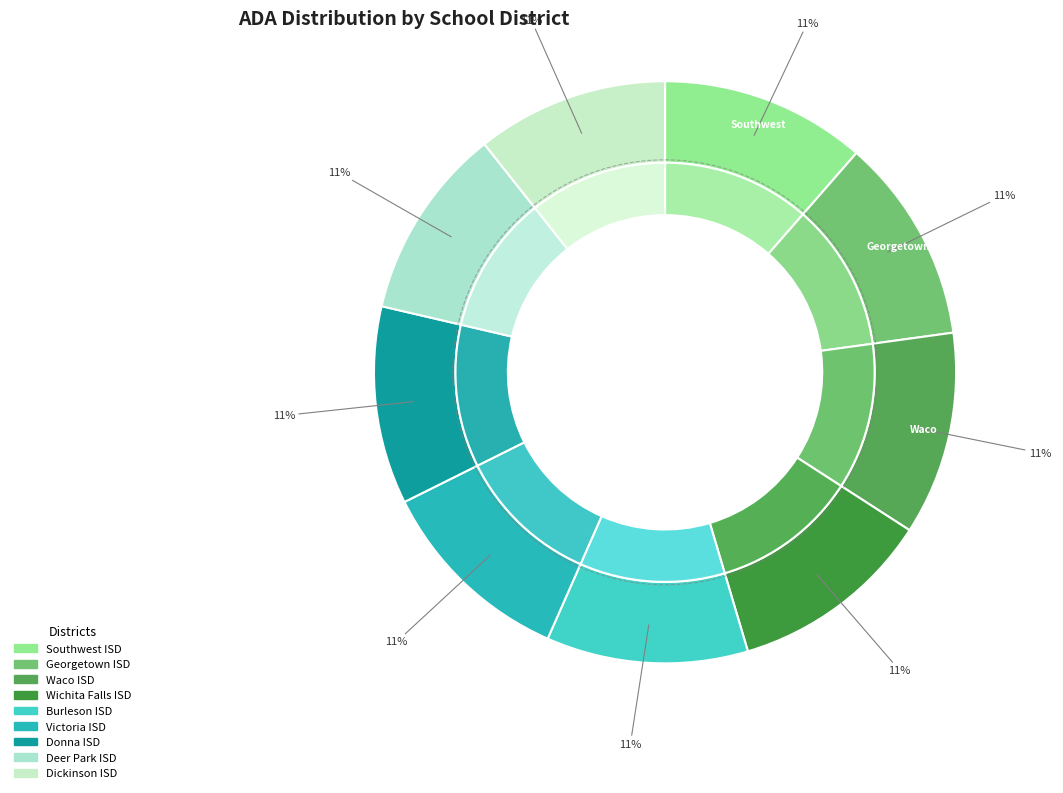

Which has a higher value, Donna ISD or Dickinson ISD?

Donna ISD